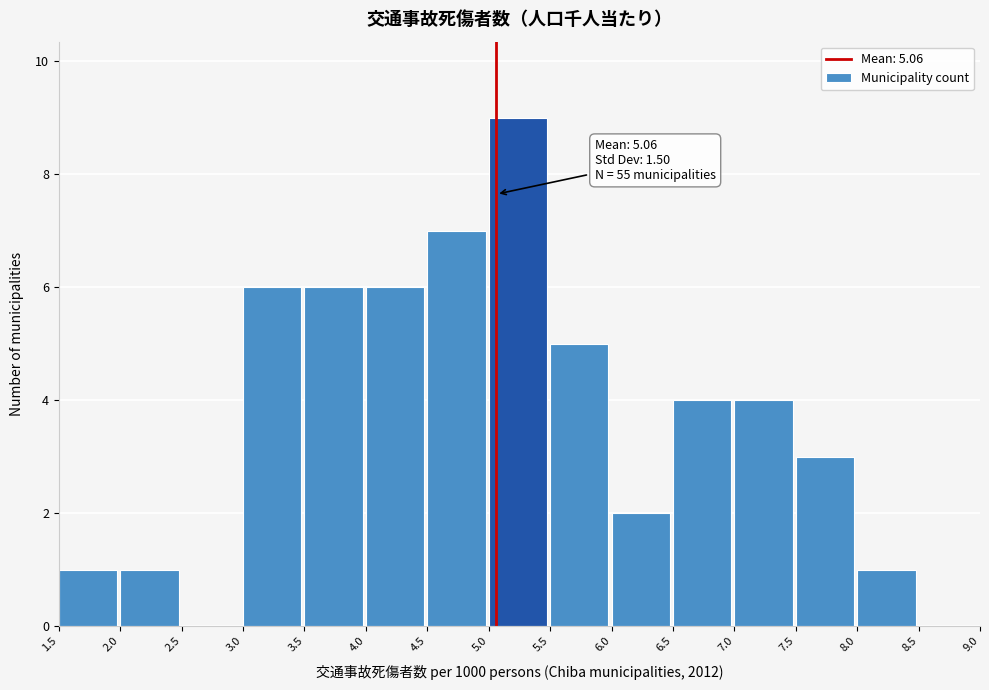

Over which range of the x-axis is the bar tallest?

5.0 to 5.5